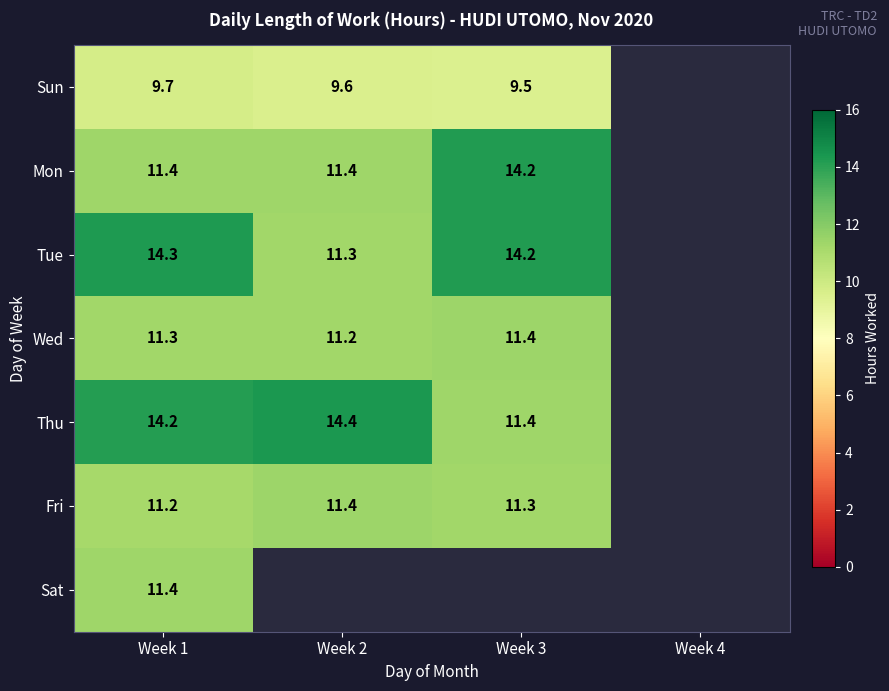

Is the value of Thu at Week 1 greater than the value of Tue at Week 2?

Yes